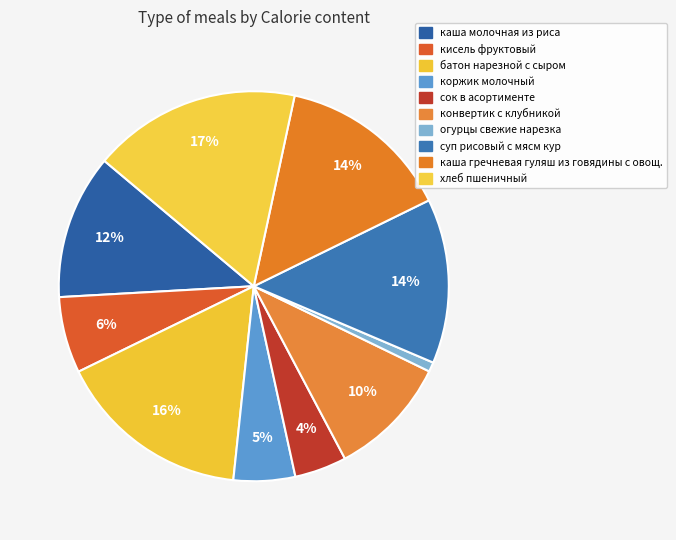

Is it true that хлеб пшеничный is 29% of the pie?

False